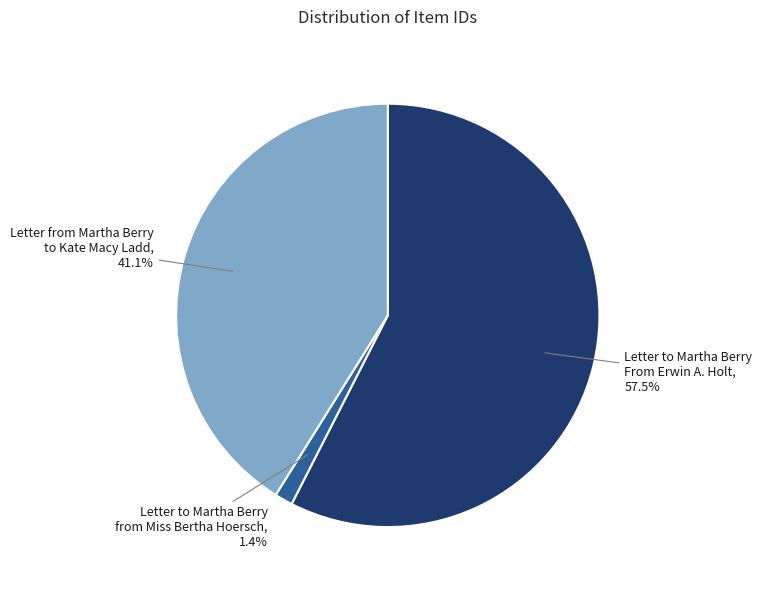

Is there any slice that represents more than half of the pie?

Yes